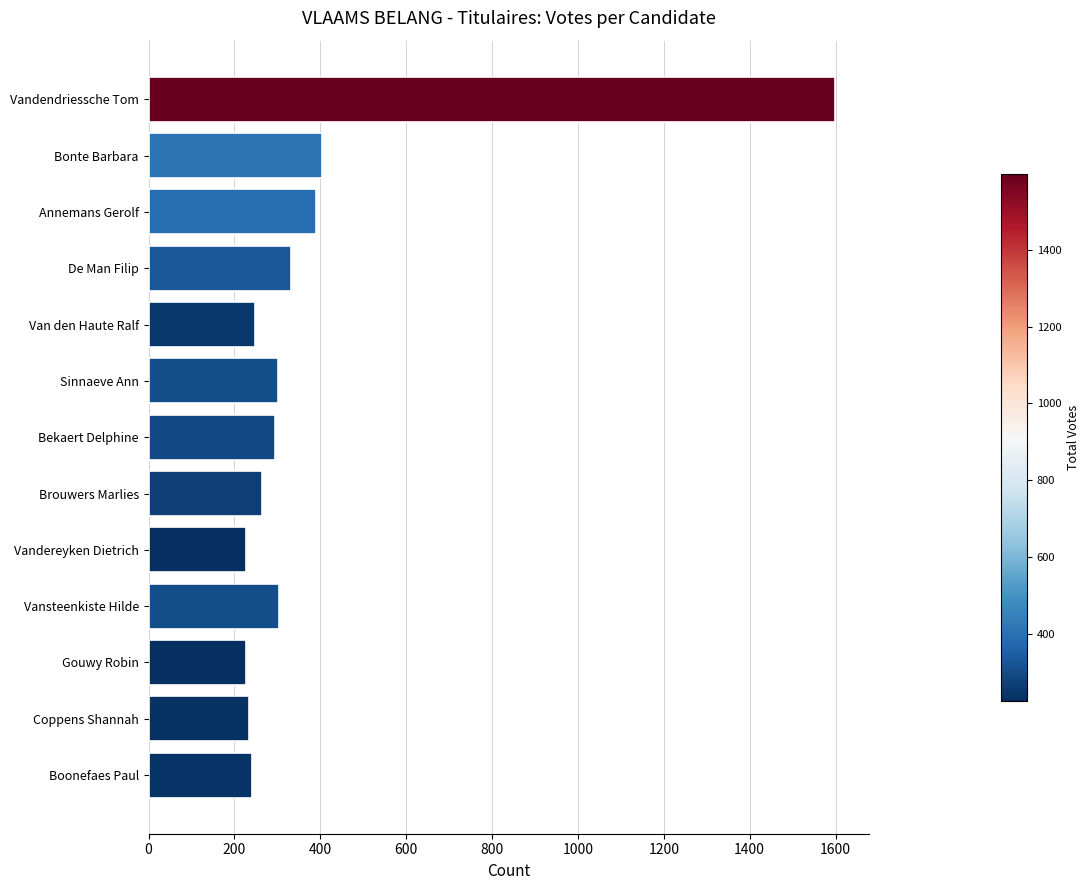

Where is the data nearest to the value 912?

Bonte Barbara